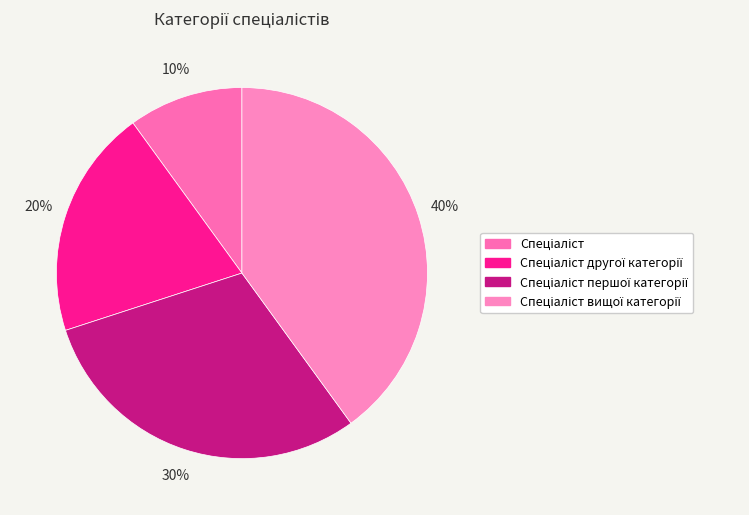

To the nearest percent, what is the combined percentage of Спеціаліст and Спеціаліст вищої категорії?

50%